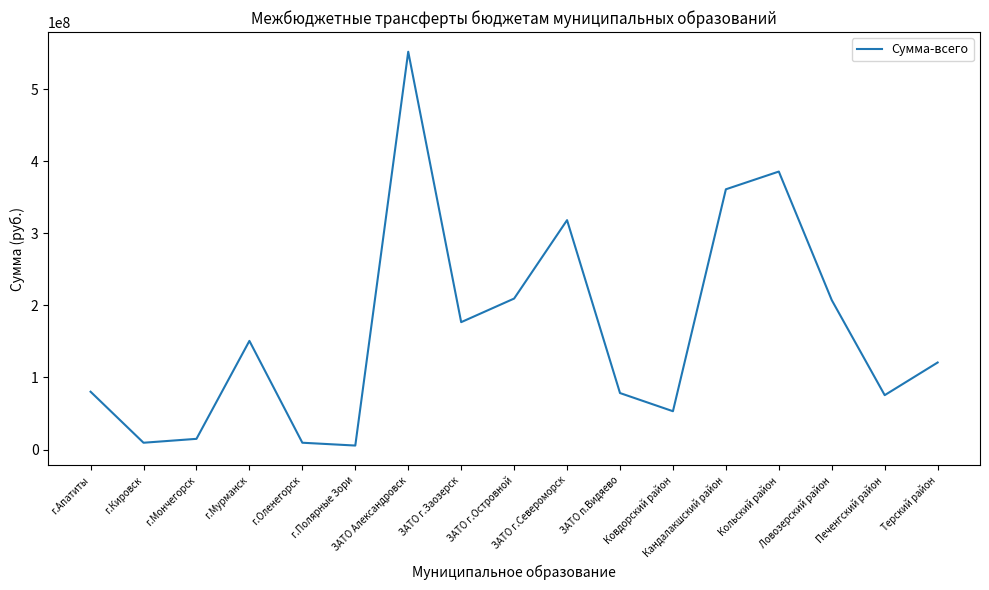

What is the maximum value shown in the chart?

551842000